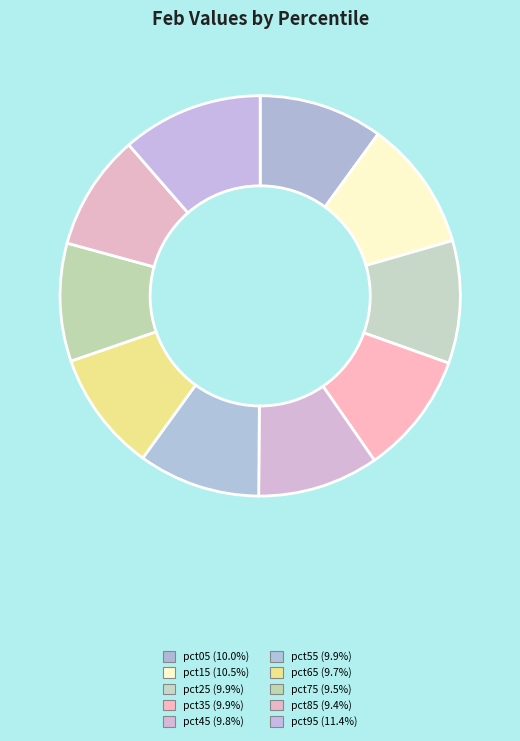

Do pct55 and pct85 together represent more than half of the pie?

No